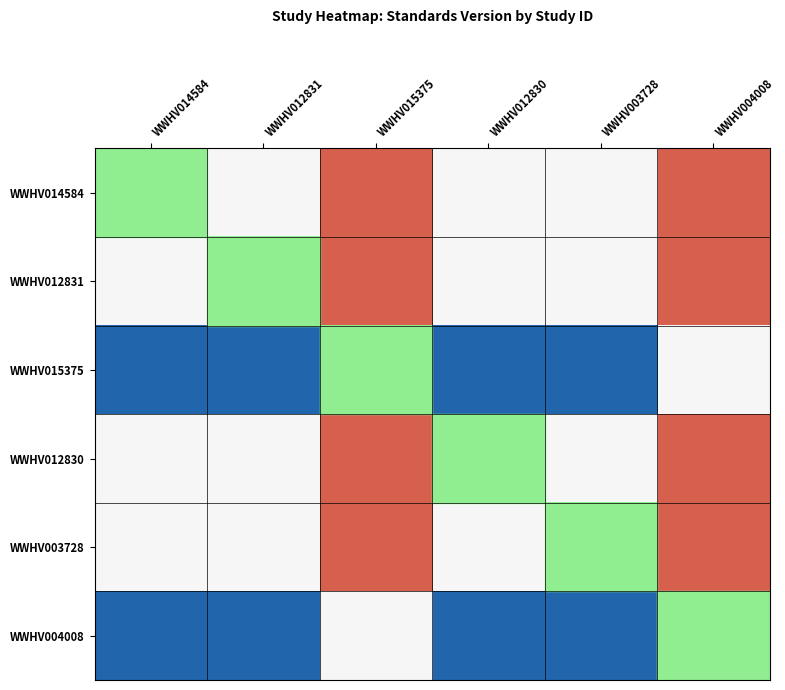

At which label does WWHV012831 reach its peak?

WWHV015375